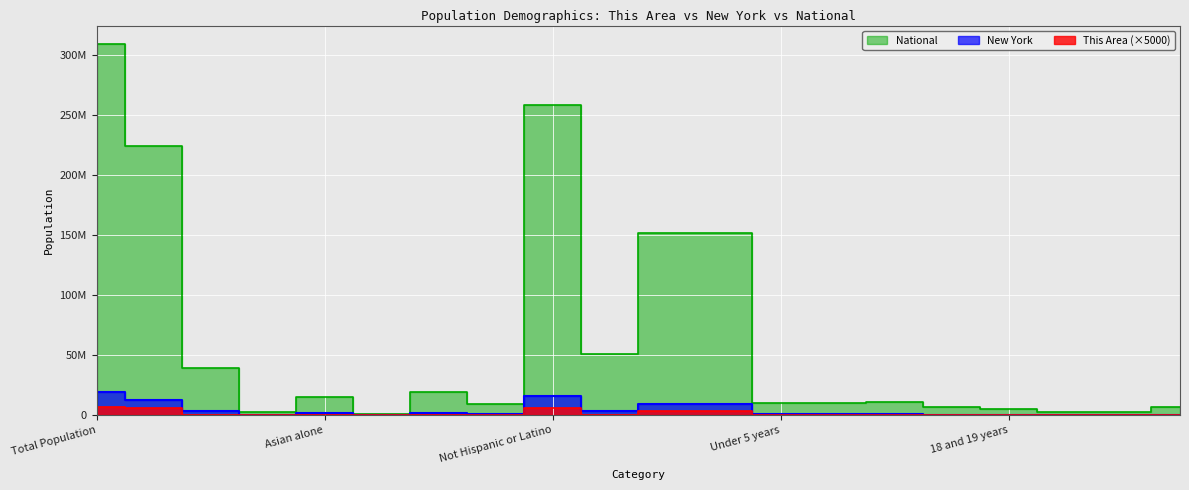

Does the chart display data point markers on the line(s)?

No